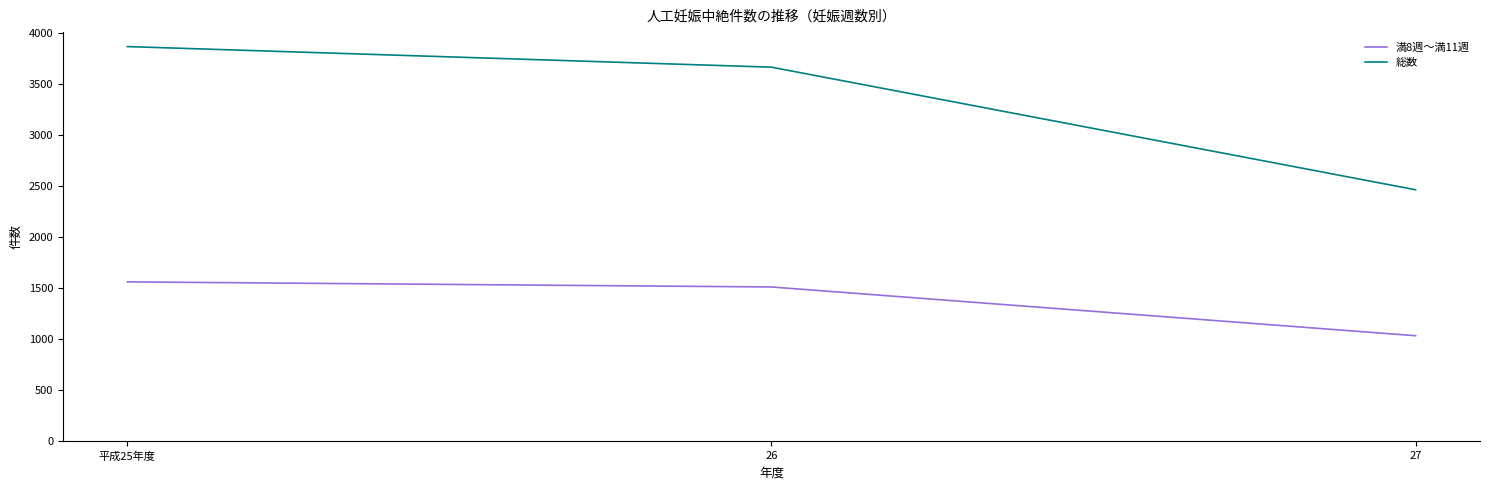

What is the smallest value displayed?

1034